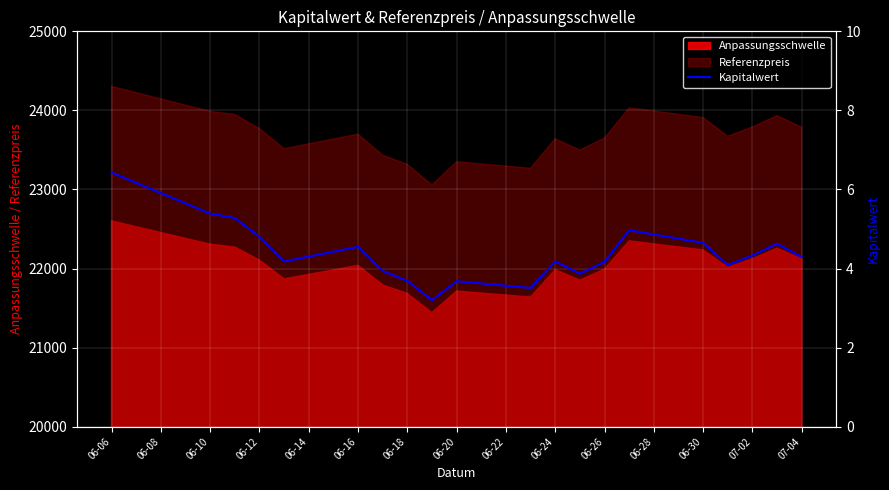

How many lines are shown in the chart?

1